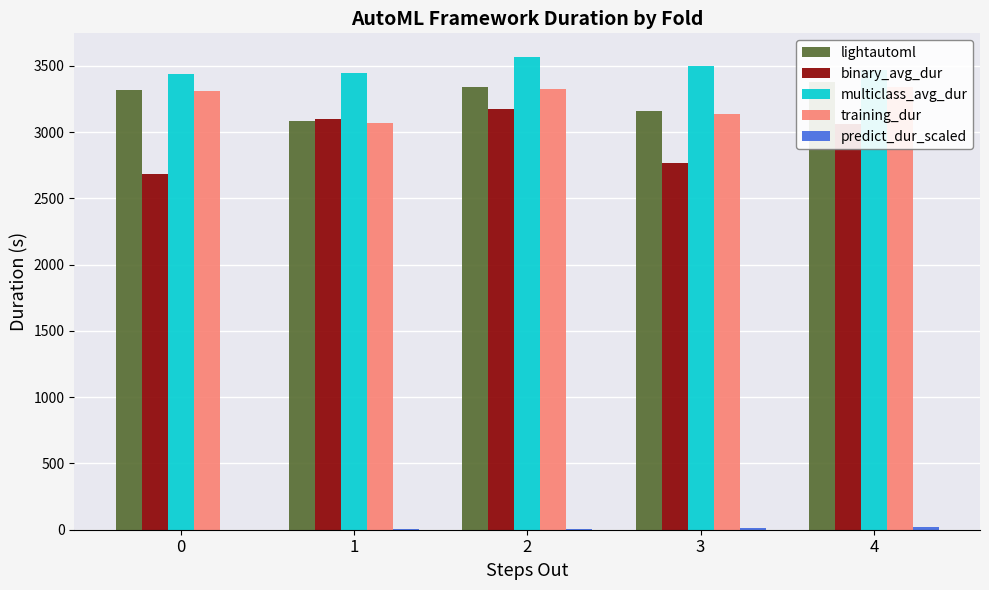

How many data points in binary_avg_dur are above 3059?

3